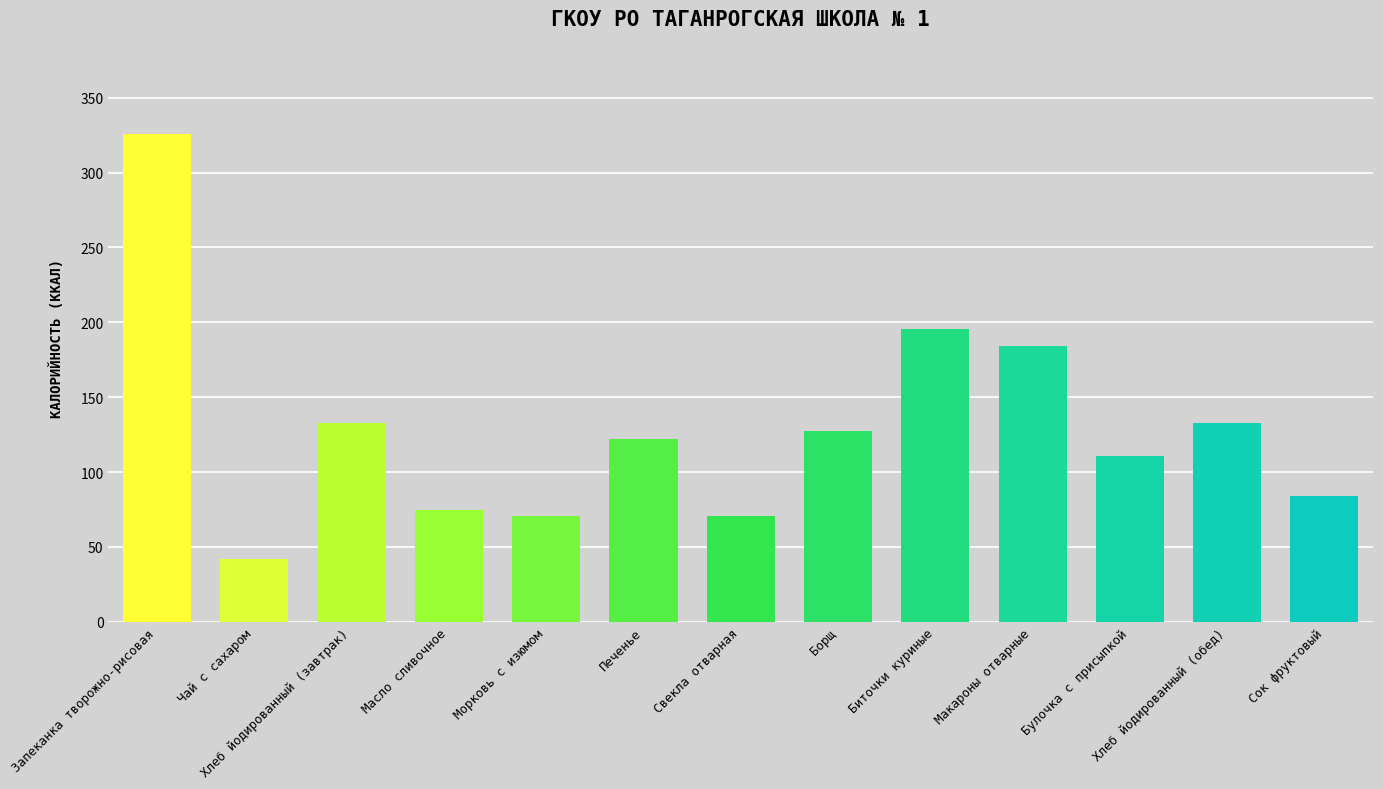

True or false: the data shows 163.3 at Запеканка творожно-рисовая.

False